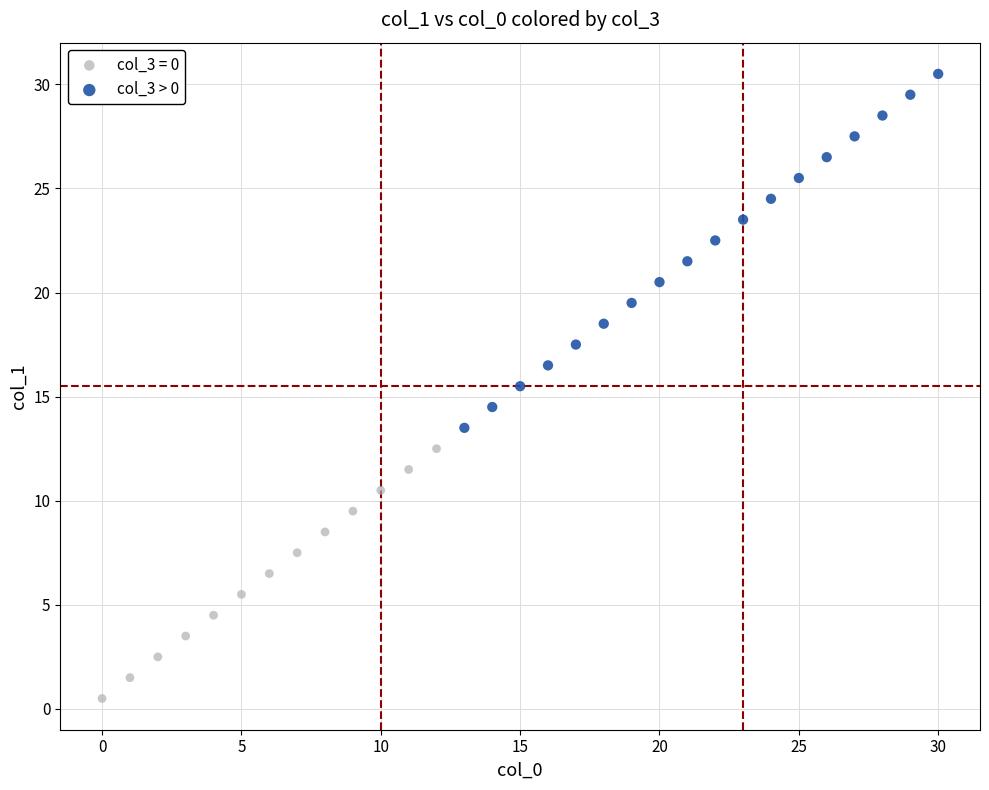

Which series reaches the minimum Y coordinate?

col_3 = 0